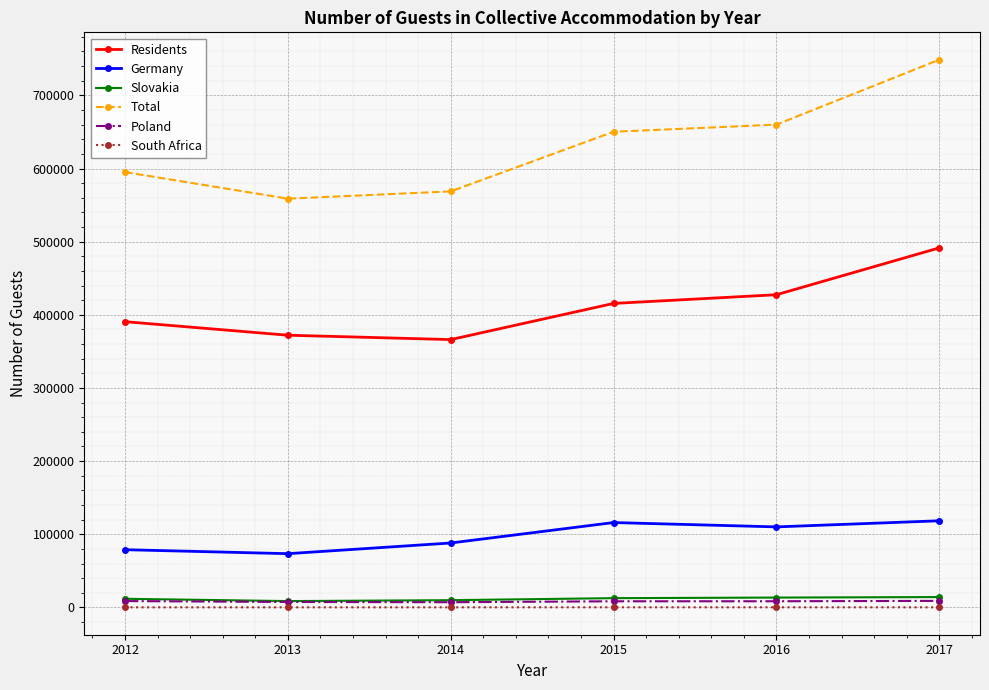

Which series has the largest range (max minus min)?

Total